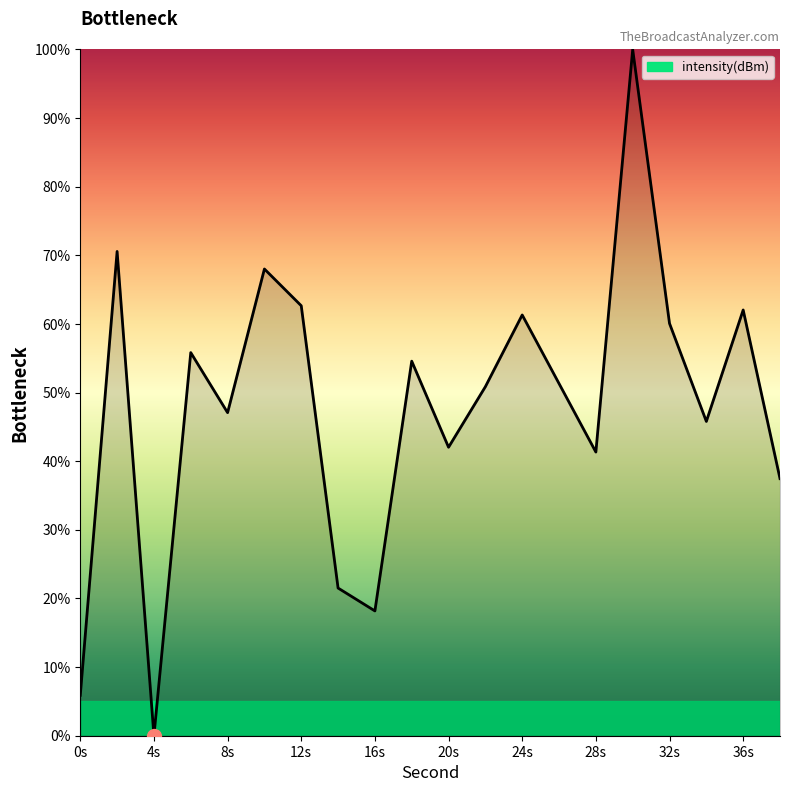

What is the maximum value shown in the chart?

100.0